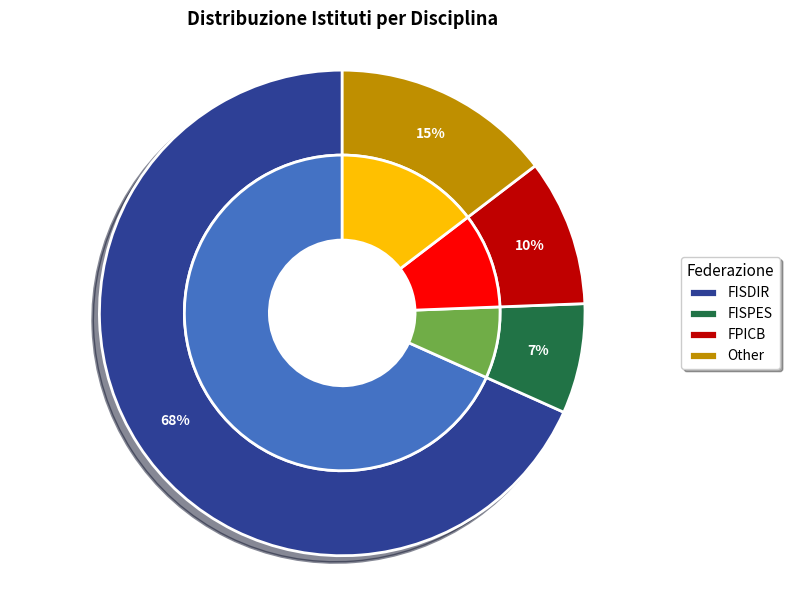

To the nearest percent, what is the average slice percentage?

25%